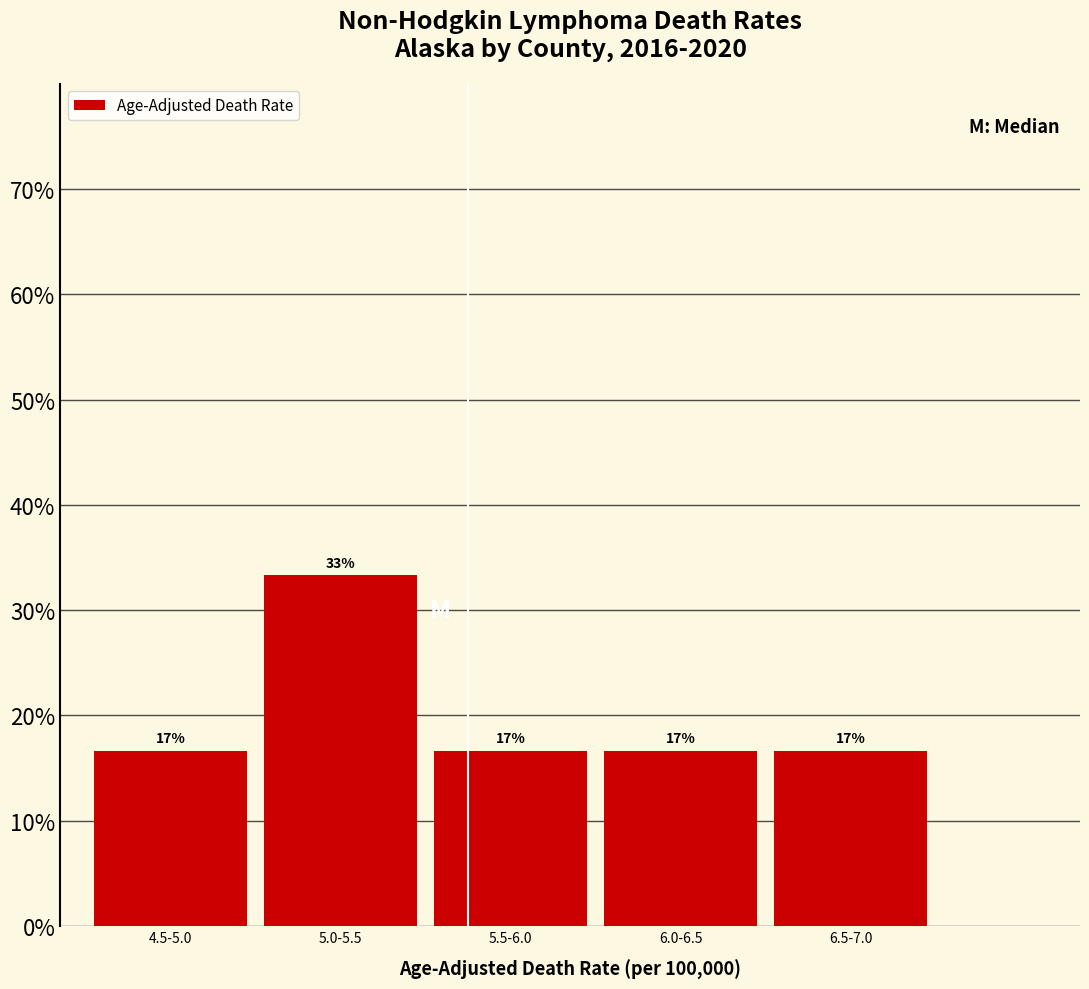

How many bars are there in total?

5